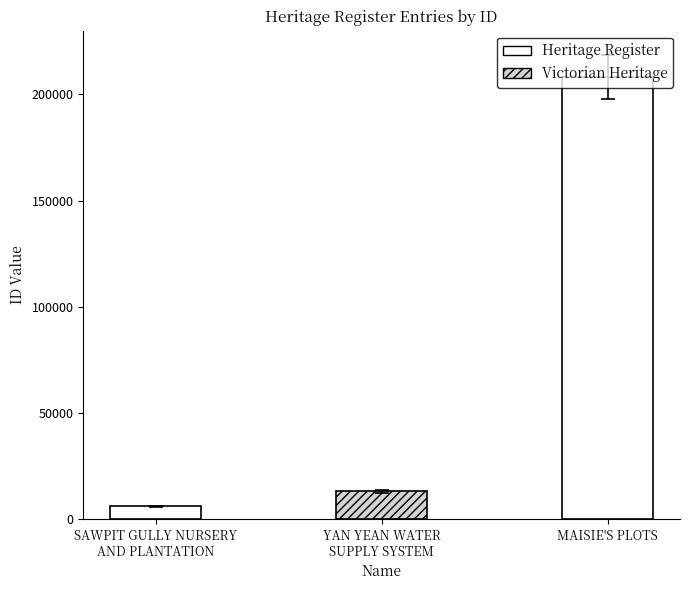

The chart shows a value of 6069 at SAWPIT GULLY NURSERY
AND PLANTATION. True or false?

True